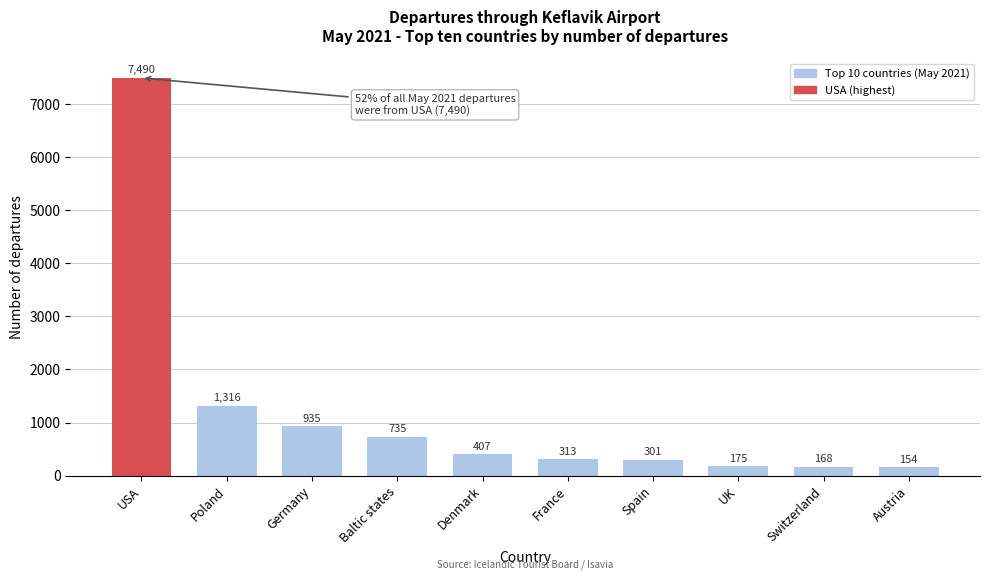

Reading left to right, what are all the values shown in this chart?

7490	1316	935	735	407	313	301	175	168	154